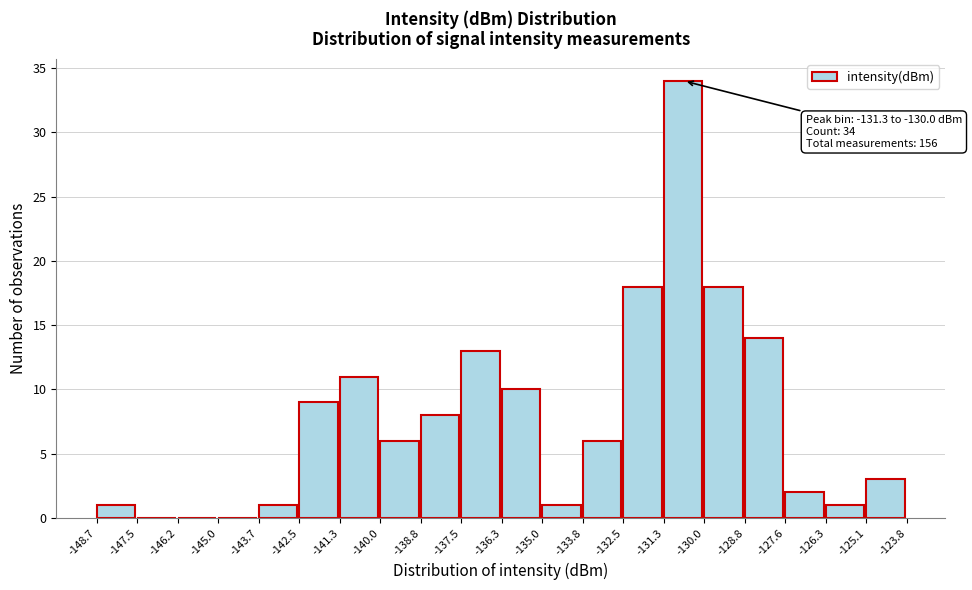

Which range on the x-axis has the tallest bar?

-131.3 to -130.0